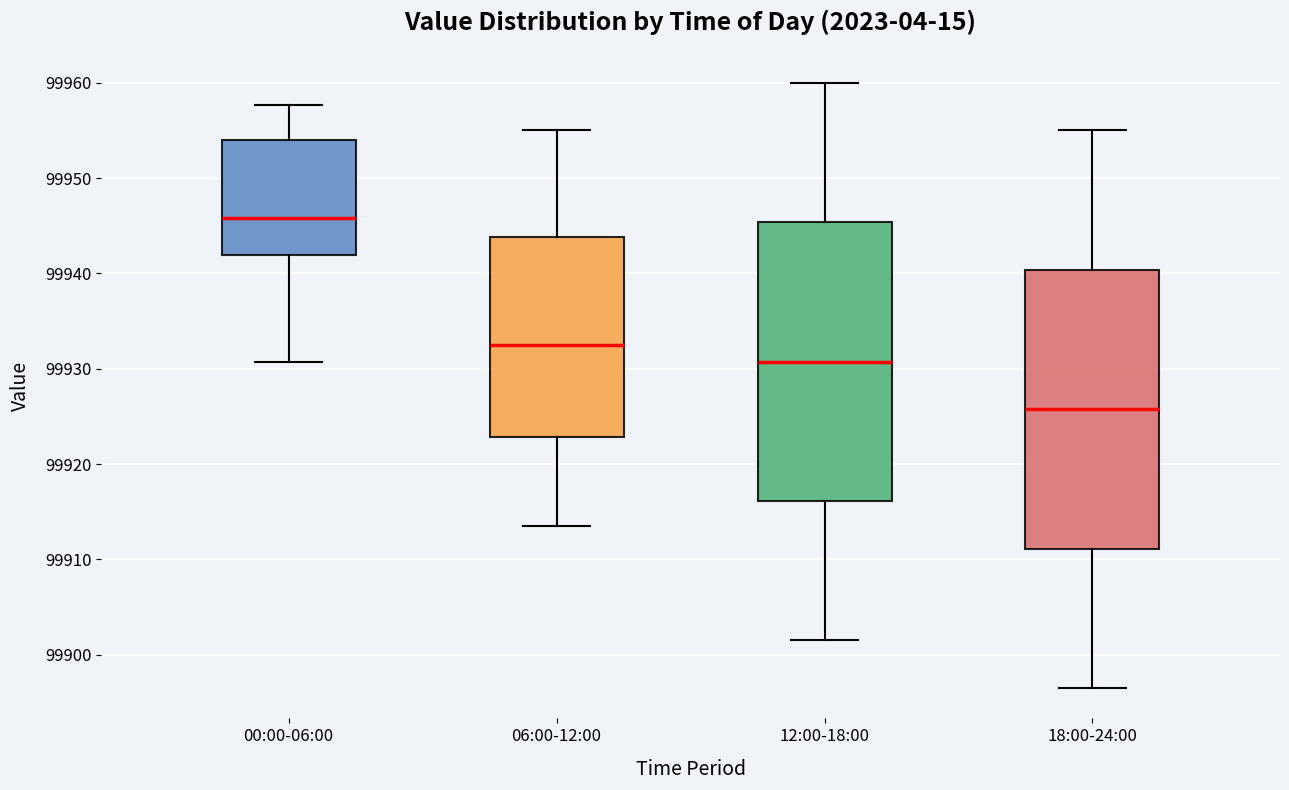

Reading left to right, read every box against the y-axis: the position of its median line, the range the box covers, and the ends of its whiskers. The values are not printed on the chart, so give them approximately, as read against the axis.

00:00-06:00: median 99946, box 99942 to 99954, whiskers 99931 to 99958
06:00-12:00: median 99933, box 99923 to 99944, whiskers 99914 to 99955
12:00-18:00: median 99931, box 99916 to 99945, whiskers 99902 to 99960
18:00-24:00: median 99926, box 99911 to 99940, whiskers 99897 to 99955